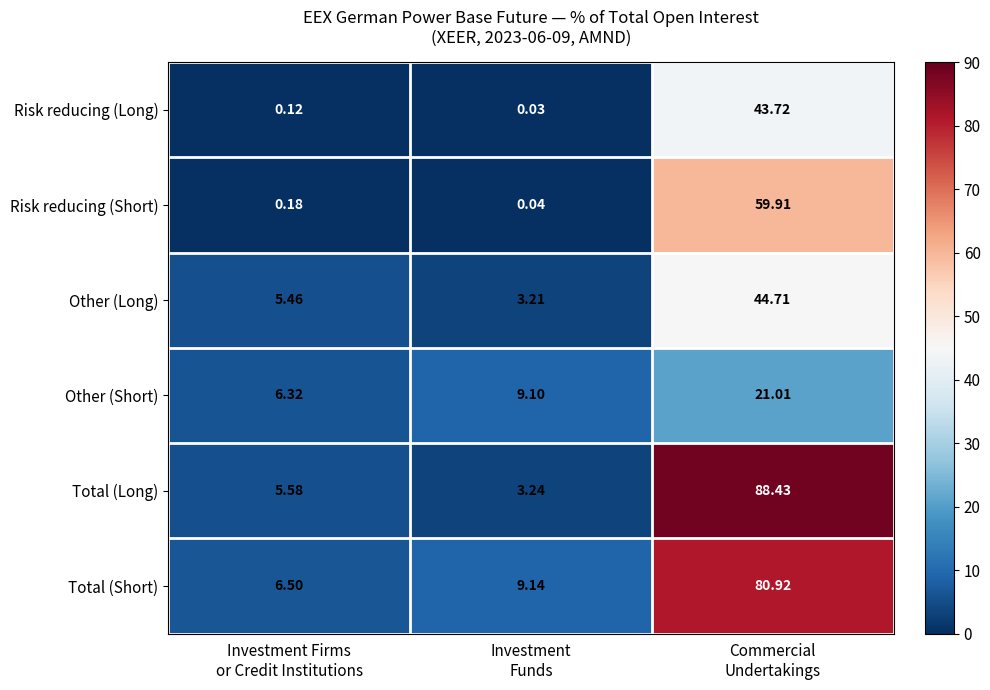

How many data points in Other (Short) are less than 9?

1